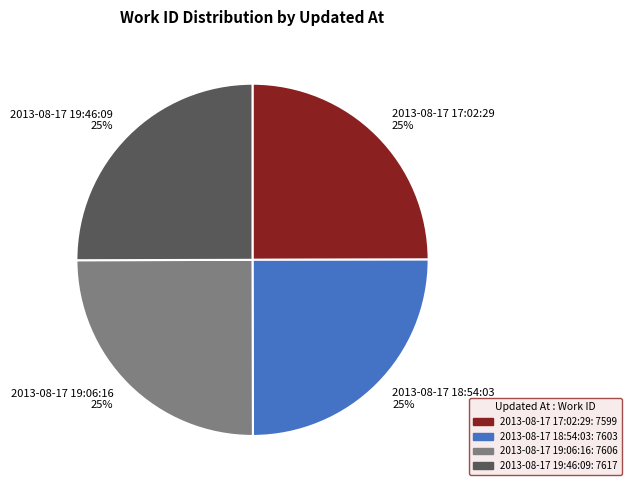

Approximately how many times larger is the value at 2013-08-17 19:06:16 compared to 2013-08-17 19:46:09?

1.0